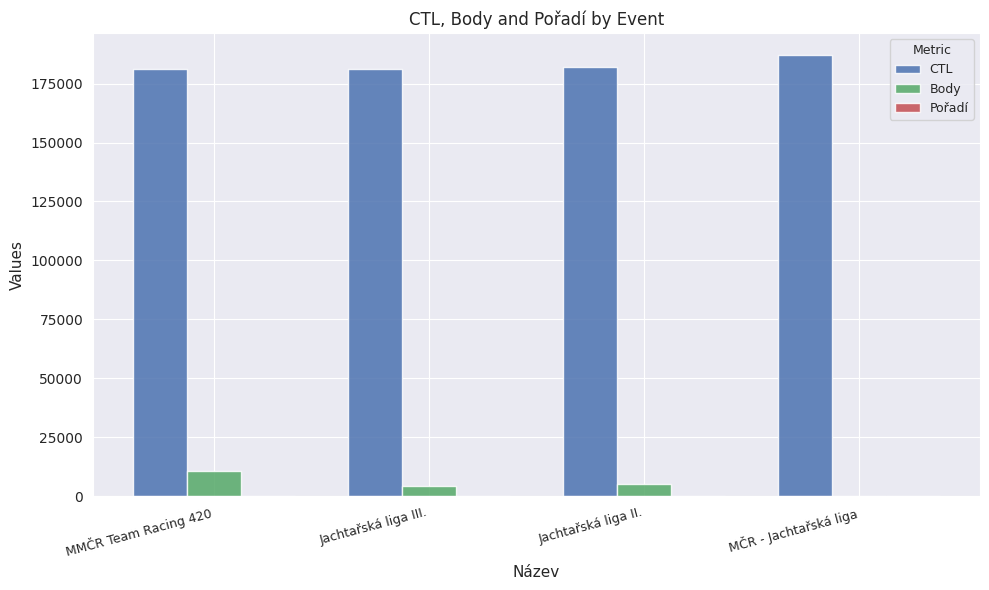

How many groups of bars are there?

4